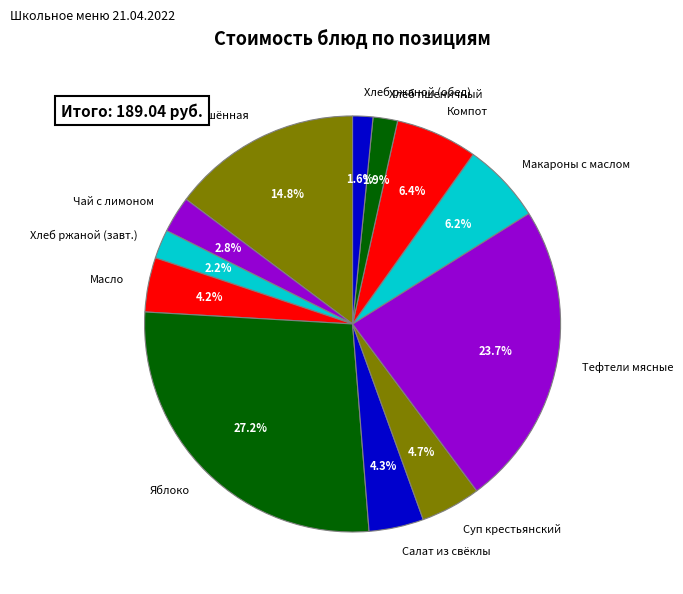

Is there a majority slice in this chart?

No